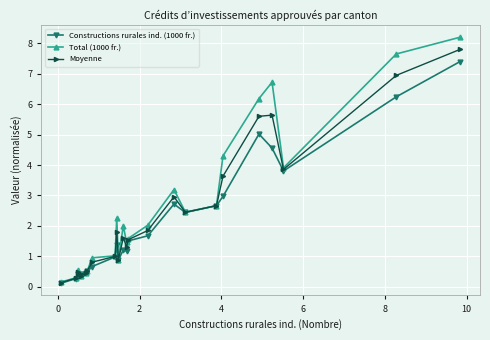

True or false: Constructions rurales ind. (1000 fr.) and Total (1000 fr.) cross at least once.

False